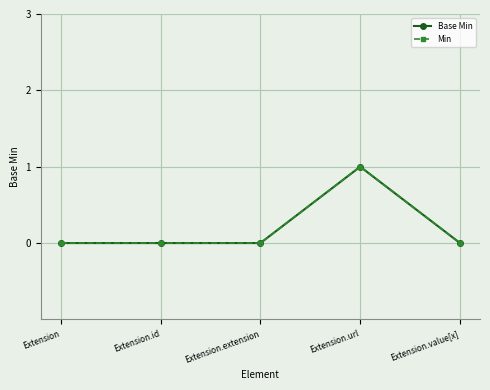

Is it true that Base Min equals 2 at Extension.url?

False